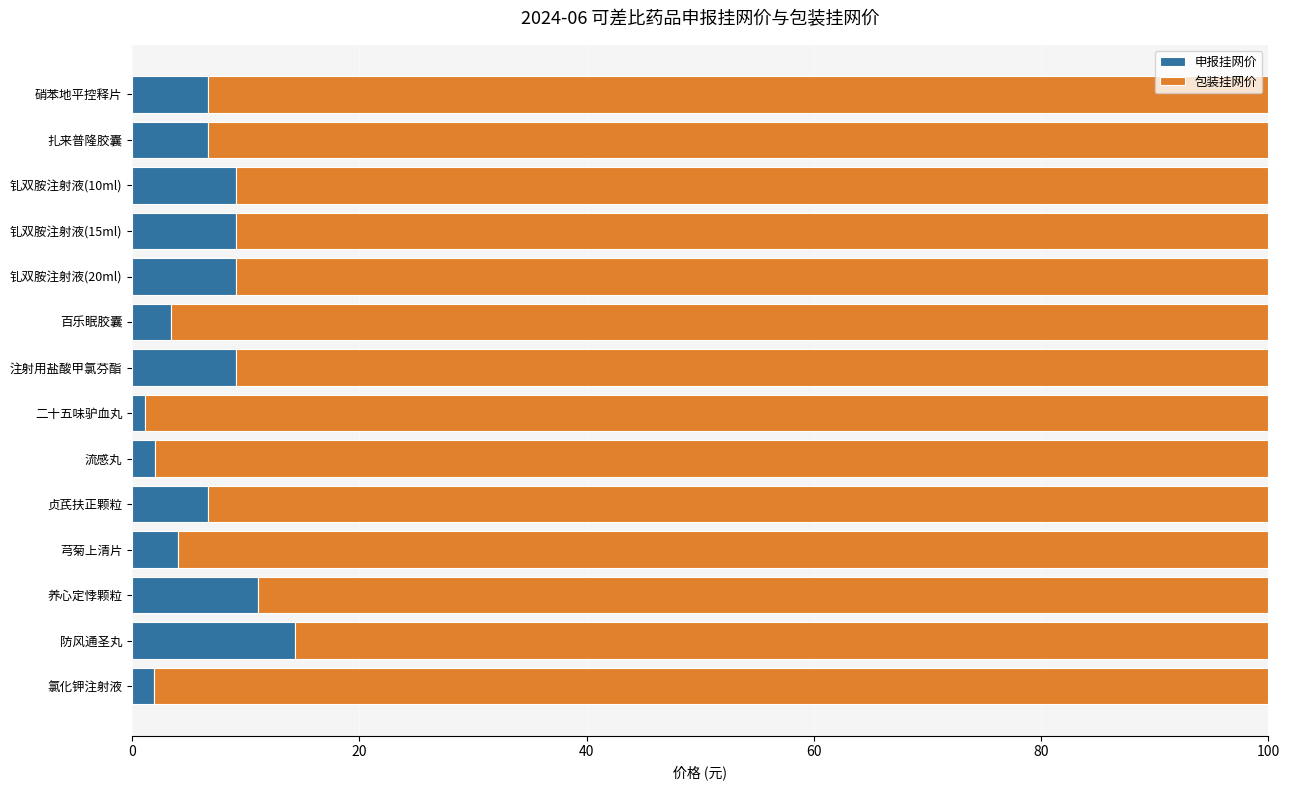

The 申报挂网价 series shows 9.3 at 防风通圣丸. True or false?

False